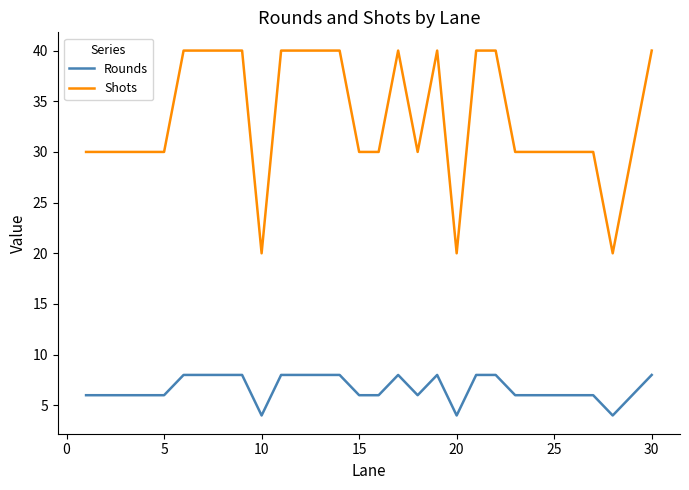

What is the average value of the Rounds series?

7